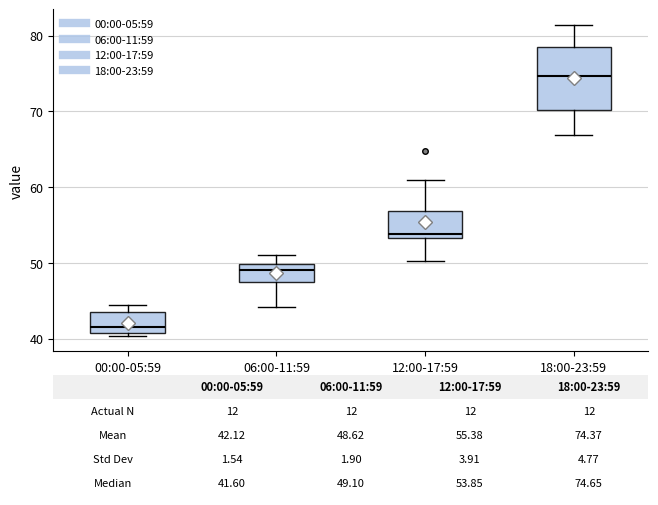

Which box is the tallest, from its lower edge to its upper edge?

18:00-23:59